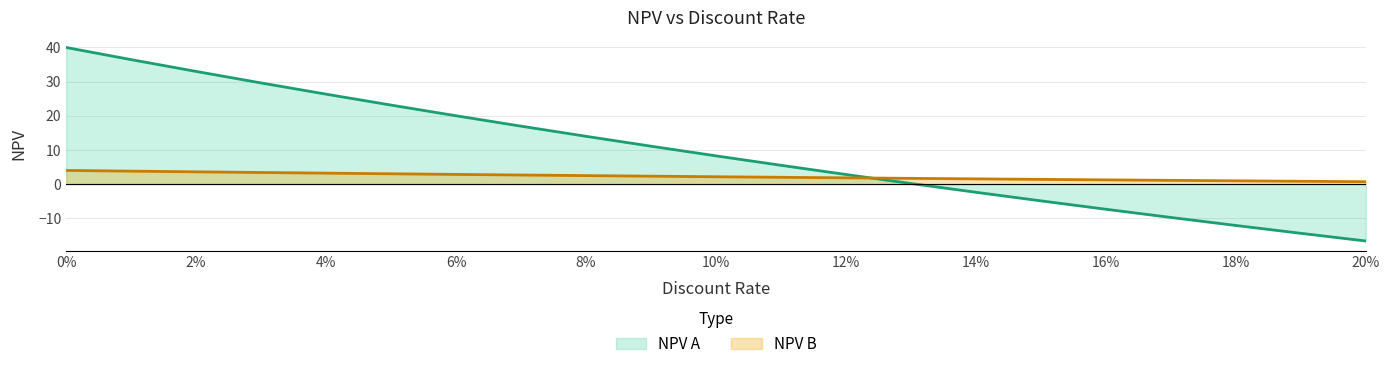

True or false: NPV B has a value of 1.7 at 0.13.

True